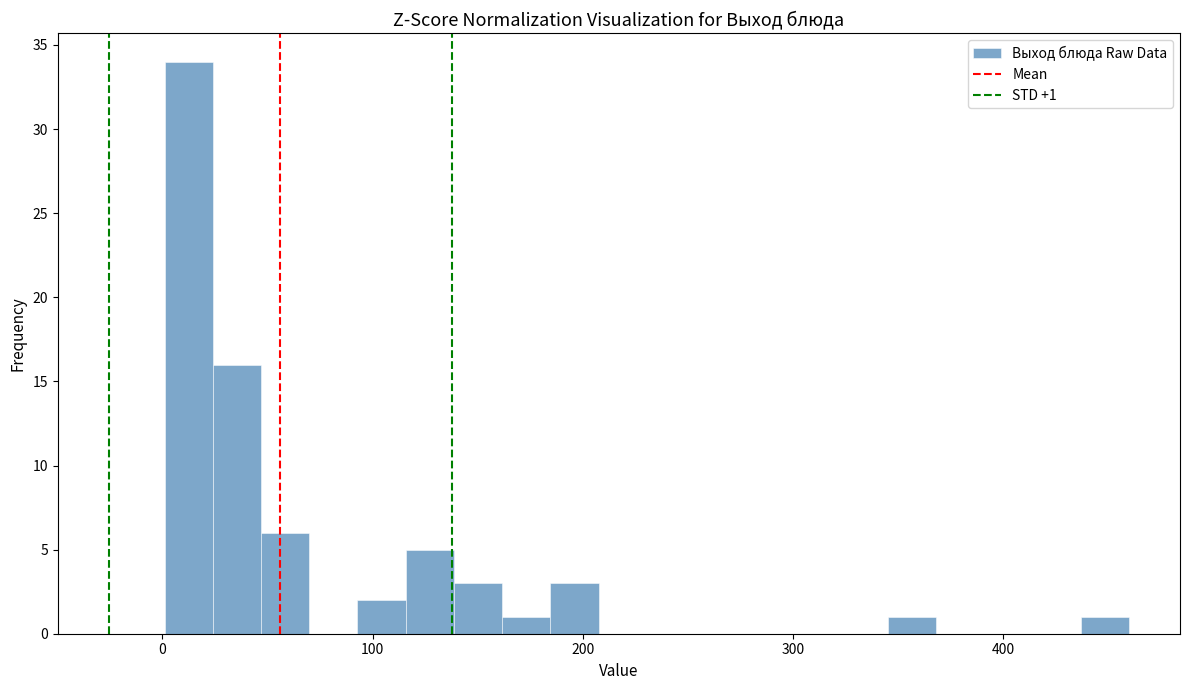

Read against the x-axis, roughly where is the centre of the tallest bar?

10